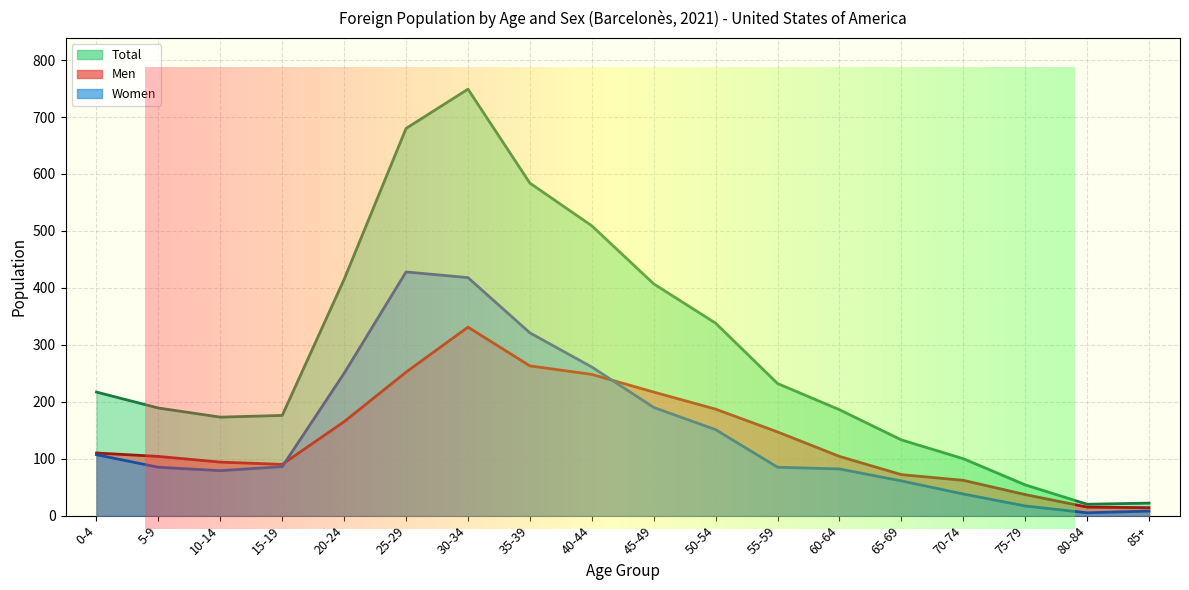

True or false: Total and Men intersect in this chart.

False